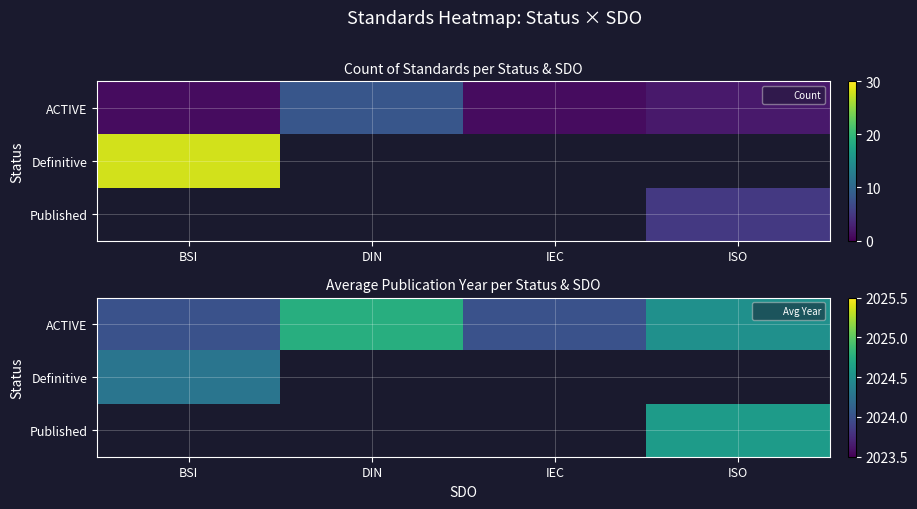

What is the total value across all series at IEC?

2024.0